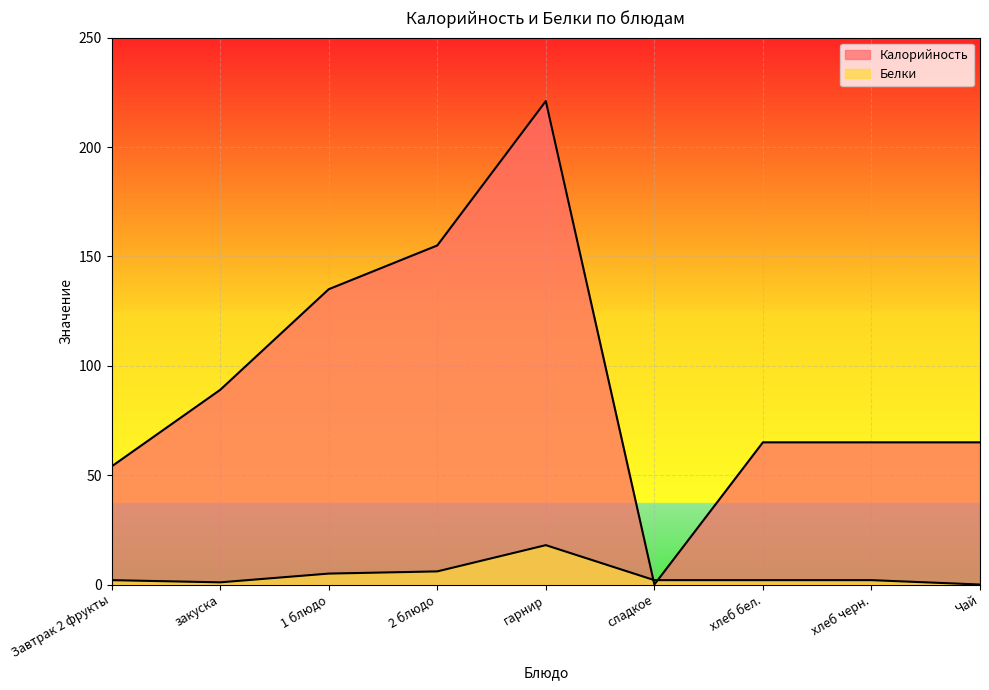

What position from the right is Завтрак 2 фрукты?

9